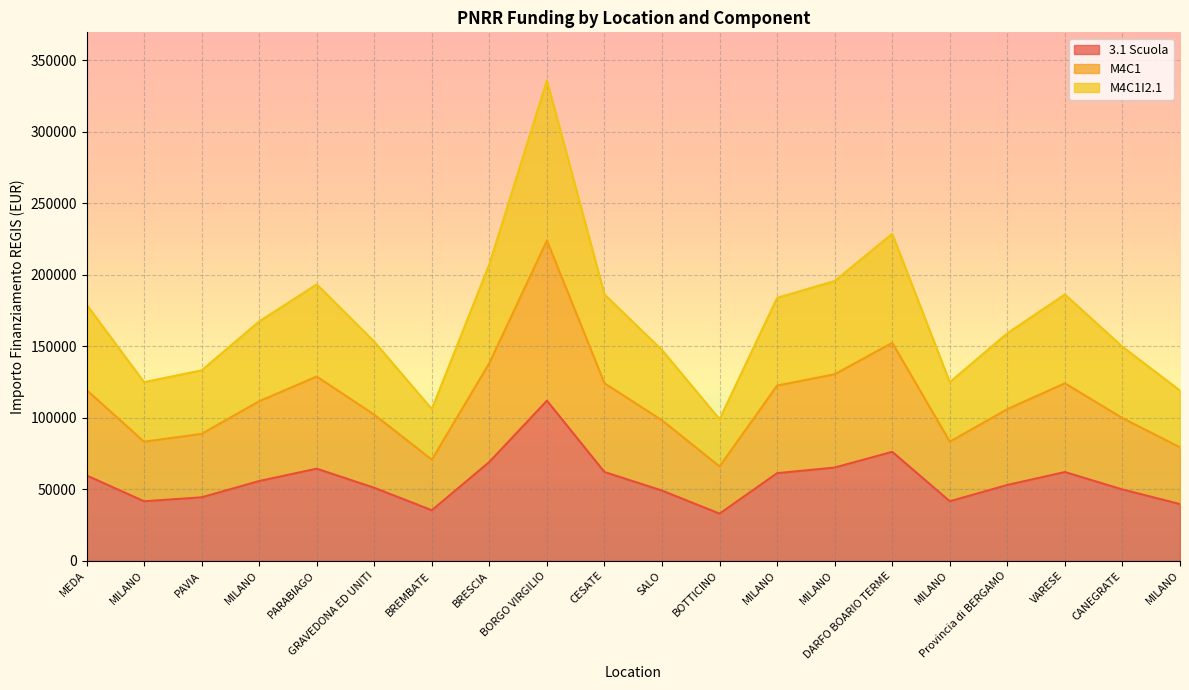

Is the value of M4C1I2.1 at MILANO greater than the value of M4C1 at BRESCIA?

No